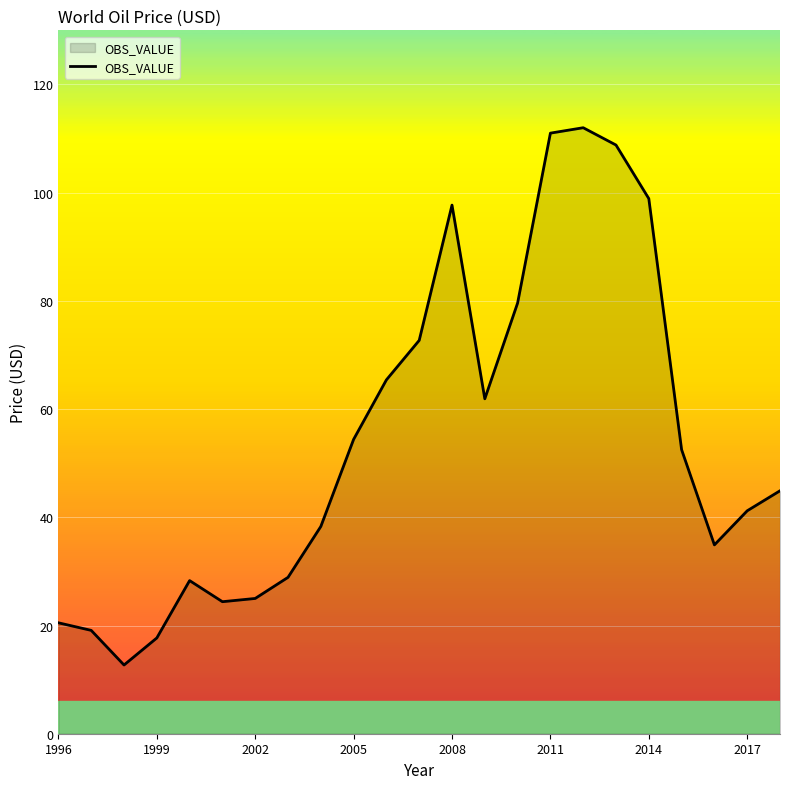

What is the difference between the maximum and minimum values?

99.3